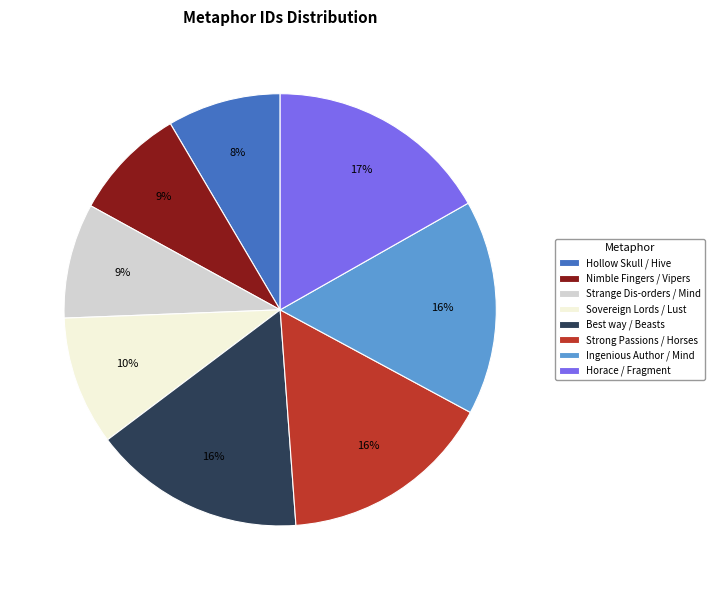

Is Nimble Fingers / Vipers the majority of the pie?

No